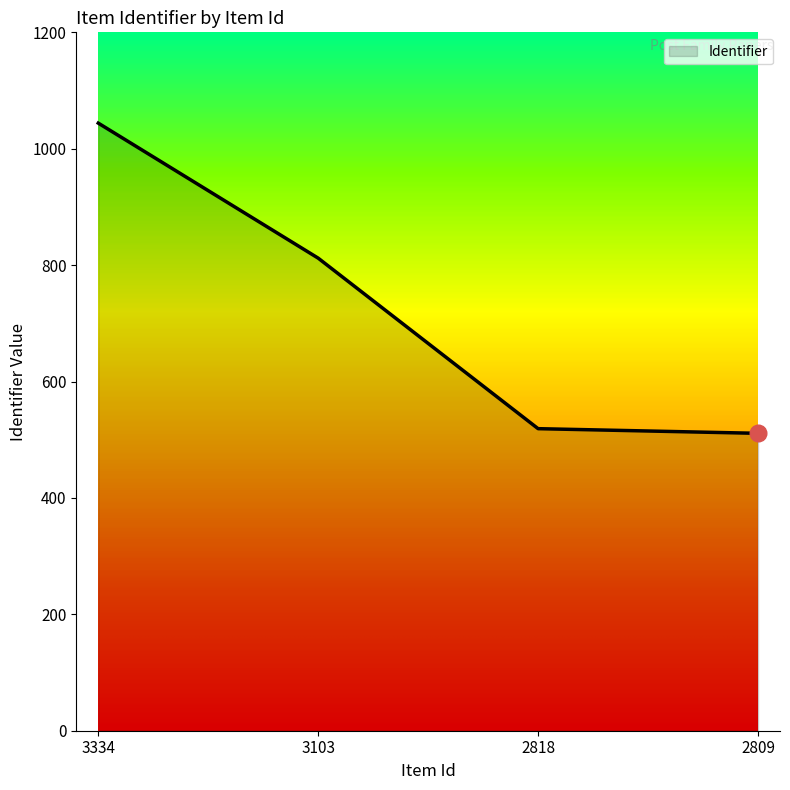

How many categories are shown in the chart?

4